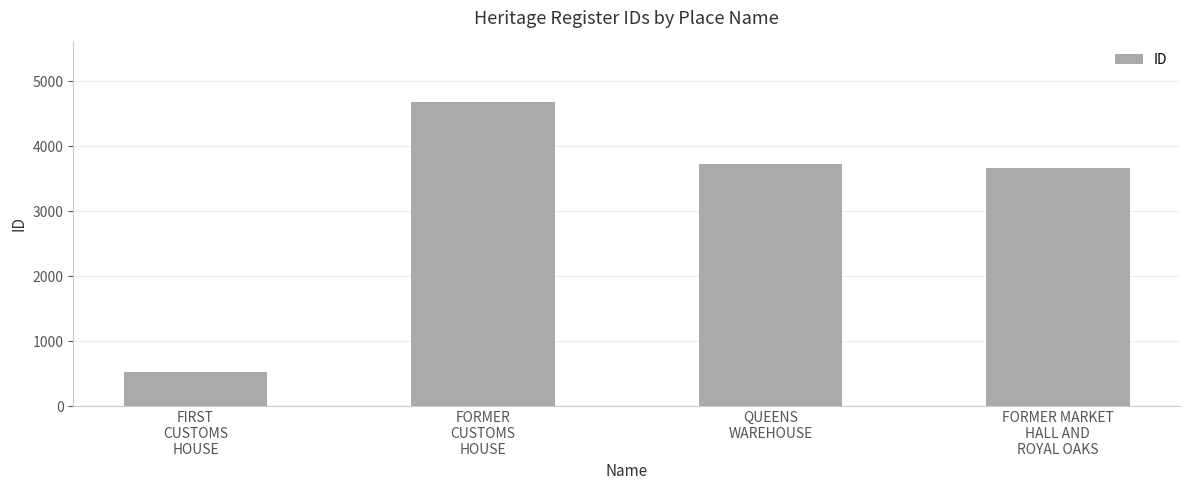

Reading left to right, what are all the values shown in this chart?

FIRST
CUSTOMS
HOUSE=519	FORMER
CUSTOMS
HOUSE=4689	QUEENS
WAREHOUSE=3723	FORMER MARKET
HALL AND
ROYAL OAKS=3664